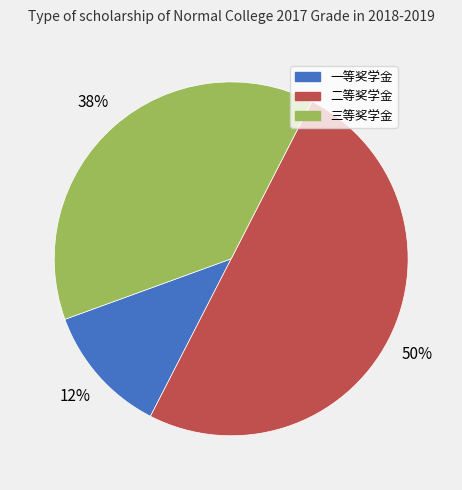

To the nearest percent, what percentage of the pie is 一等奖学金?

12%